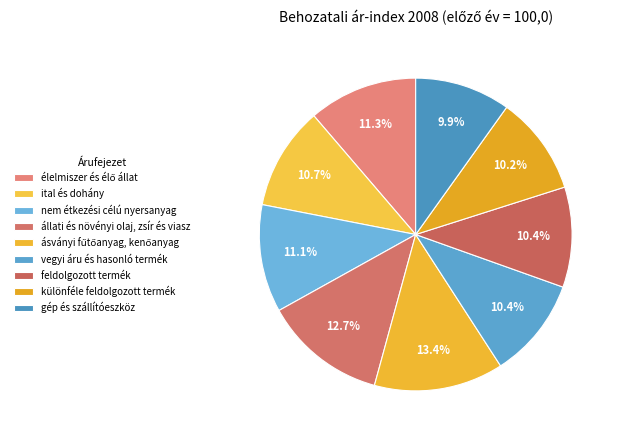

Does ital és dohány represent more than half of the total?

No